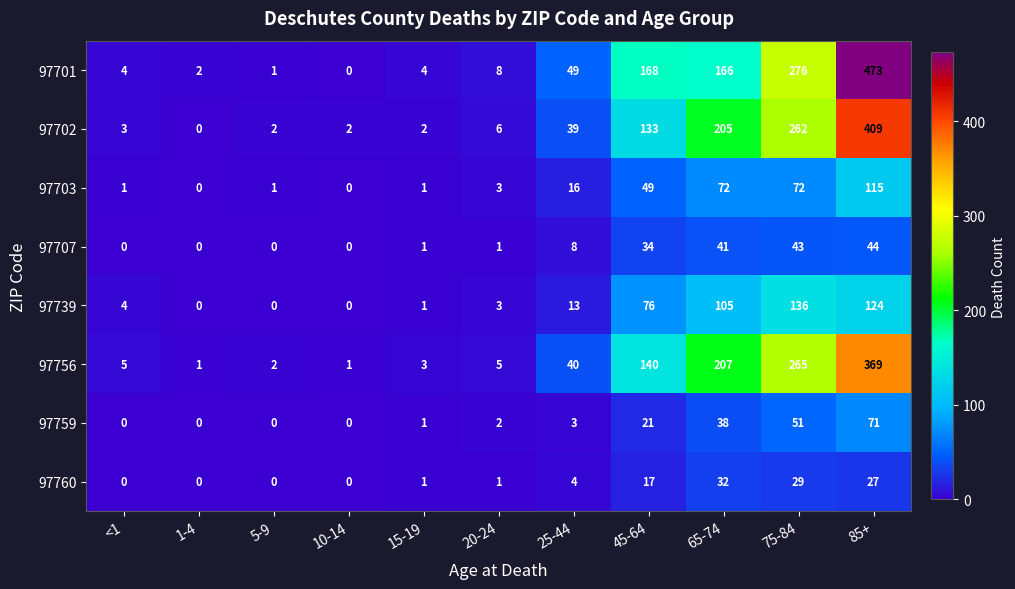

Rank the series by their maximum value, from highest to lowest.

97701, 97702, 97756, 97739, 97703, 97759, 97707, 97760